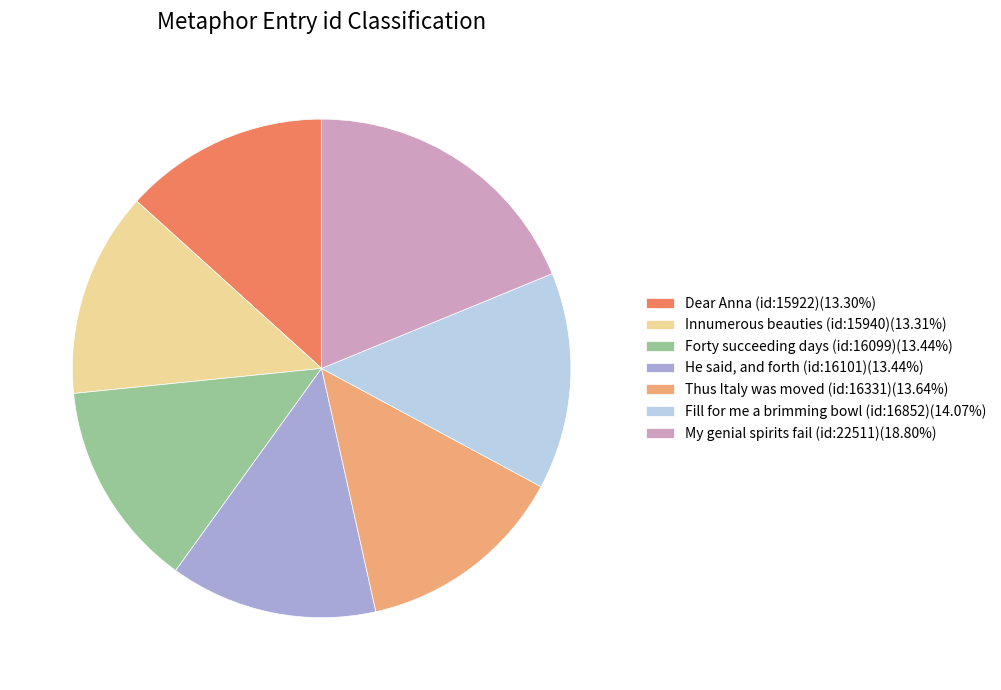

Is there any slice that represents more than half of the pie?

No